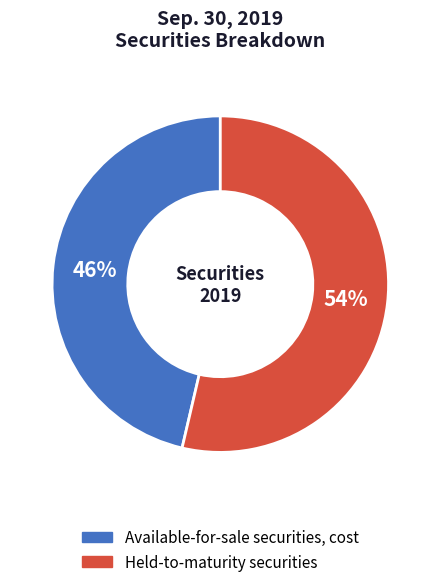

To the nearest percent, what is the combined percentage of Held-to-maturity securities and Available-for-sale securities, cost?

100%